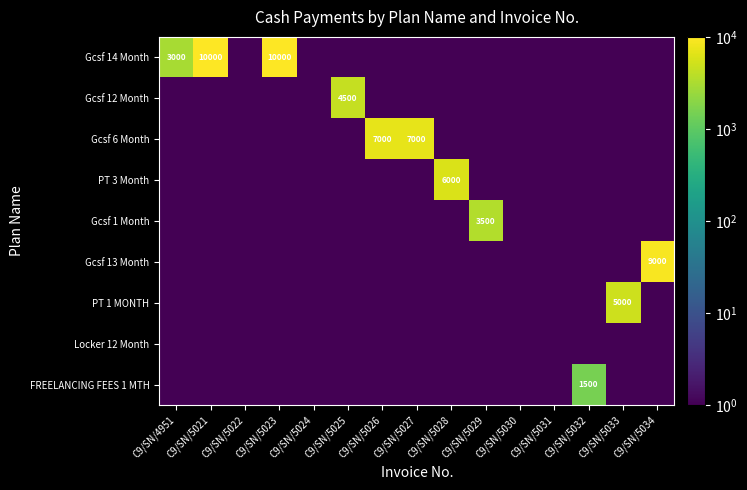

At how many categories does at least one series exceed 311?

11